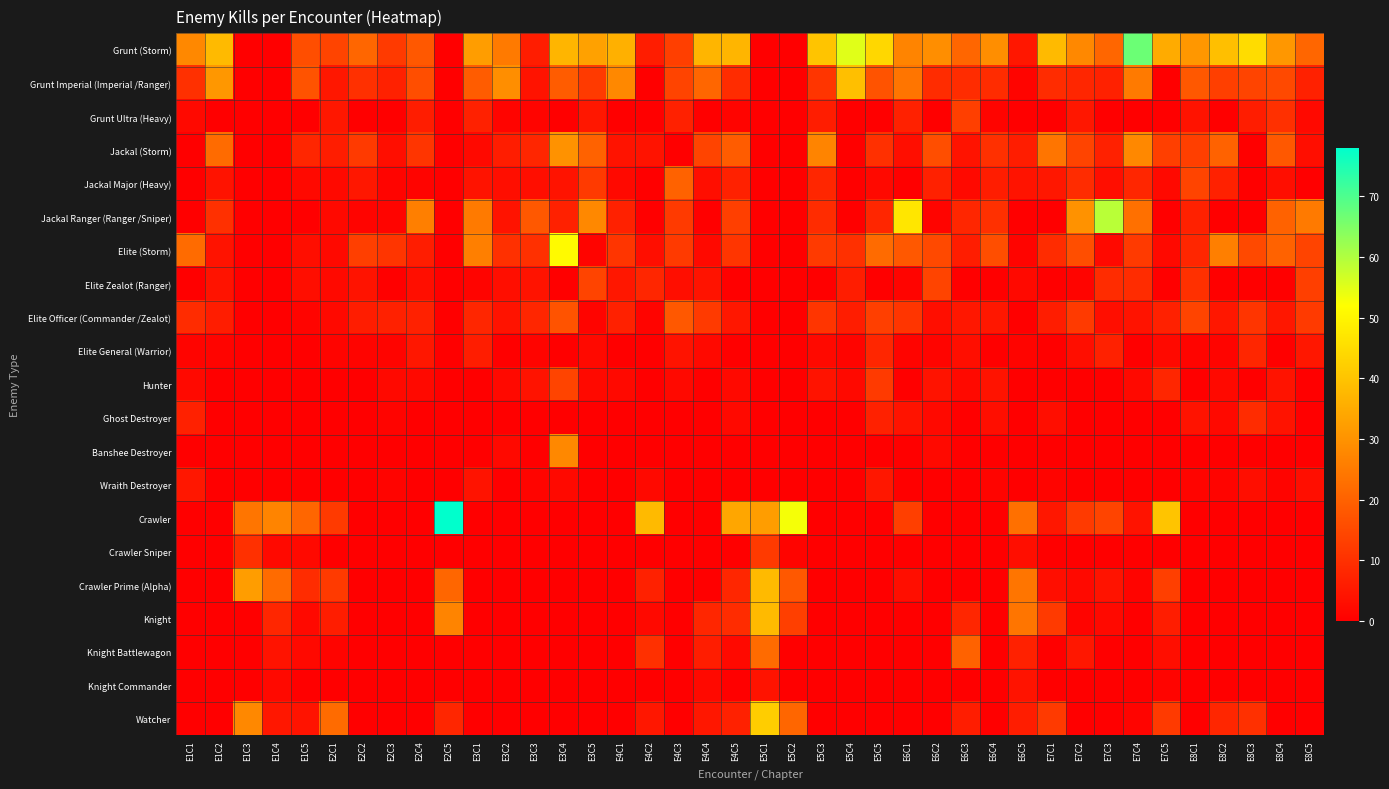

Rank the series at E5C5 from highest to lowest value.

Grunt (Storm), Elite (Storm), Grunt Imperial (Imperial /Ranger), Elite Officer (Commander /Zealot), Hunter, Jackal (Storm), Jackal Ranger (Ranger /Sniper), Elite General (Warrior), Ghost Destroyer, Wraith Destroyer, Jackal Major (Heavy), Grunt Ultra (Heavy), Elite Zealot (Ranger), Banshee Destroyer, Crawler, Crawler Sniper, Crawler Prime (Alpha), Knight, Knight Battlewagon, Knight Commander, Watcher